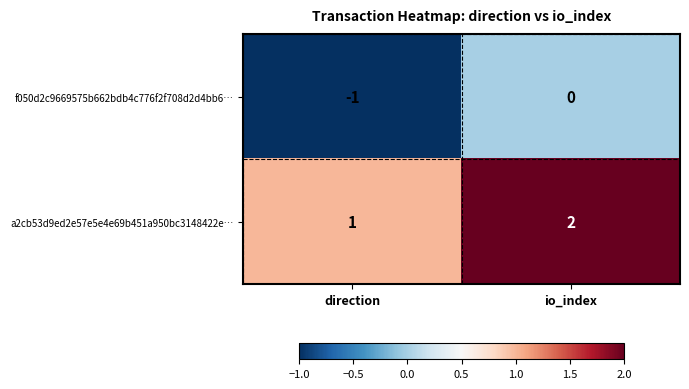

Which category has the highest value across all series?

io_index